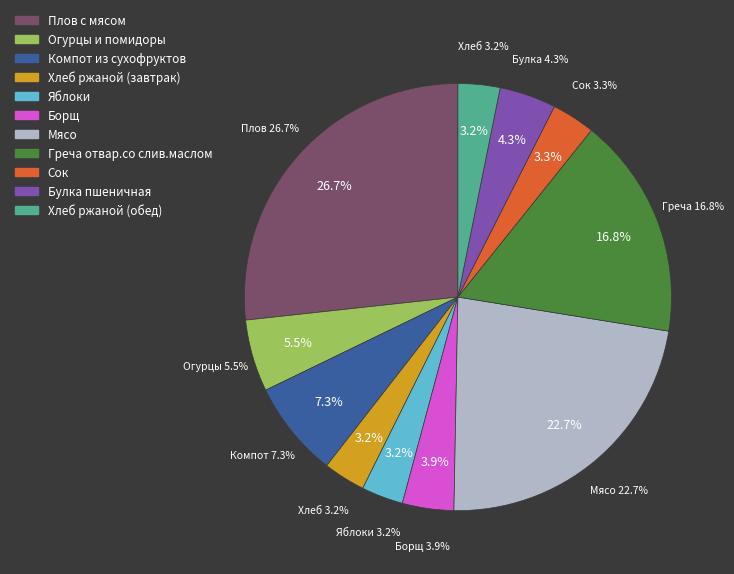

Is Компот из сухофруктов the majority of the pie?

No